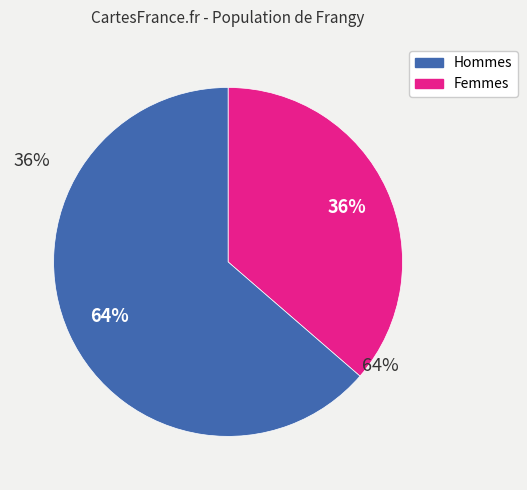

Is there any slice that represents more than half of the pie?

Yes